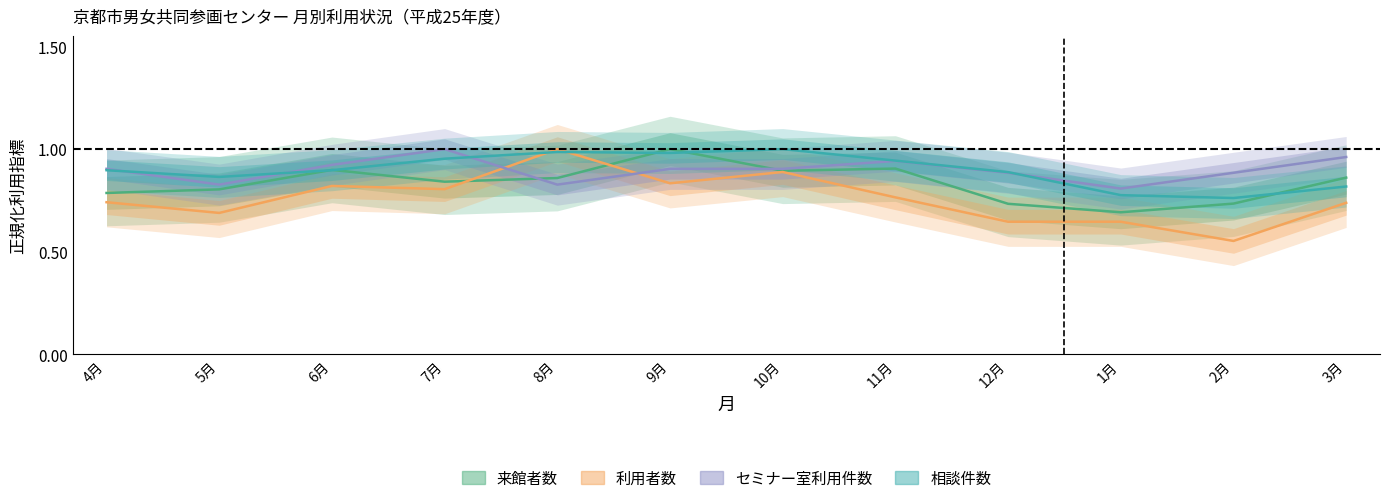

The value of 来館者数 at 12月 is 1.1. True or false?

False